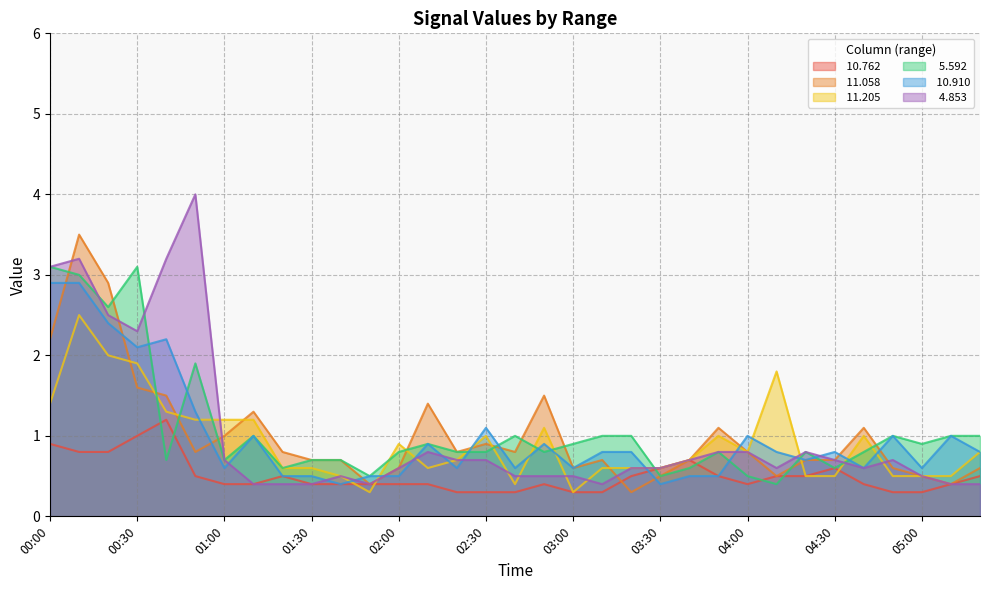

Which series has the largest range (max minus min)?

  4.853